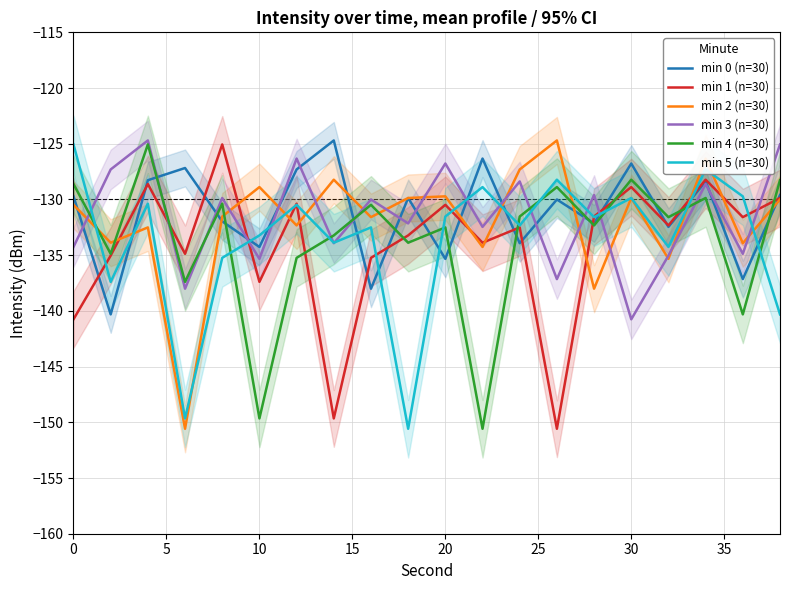

After their last crossing, which series has the higher values: min 4 (n=30) or min 5 (n=30)?

min 4 (n=30)